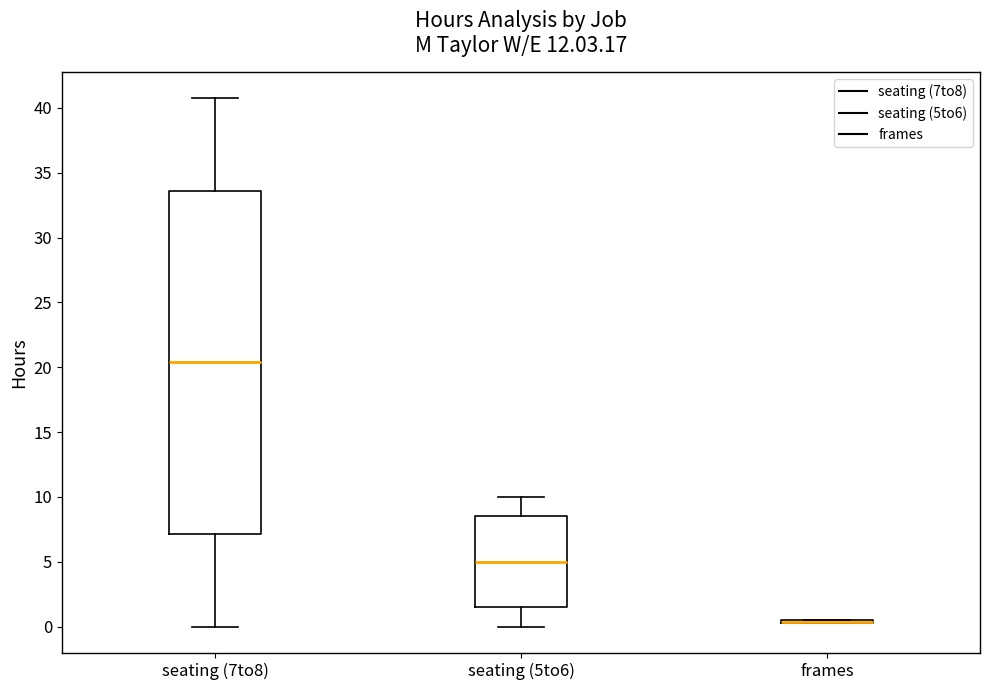

Comparing the boxes themselves (not the whiskers), which one is the tallest?

seating (7to8)